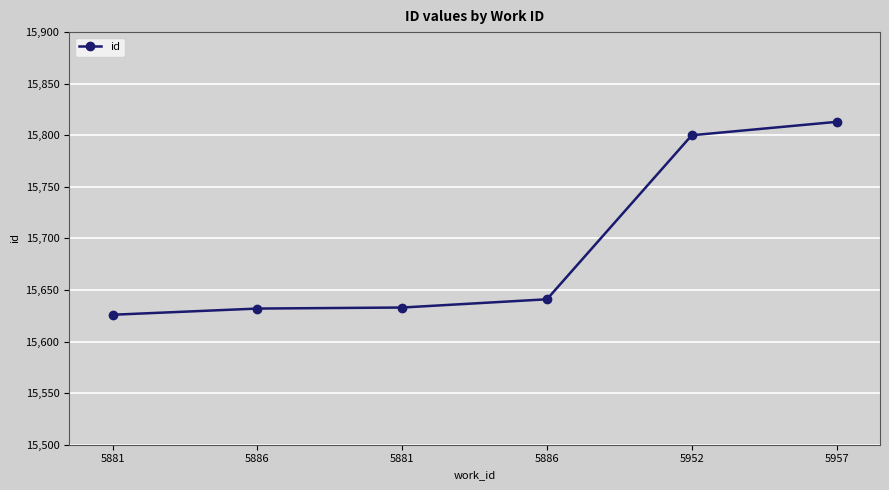

Count the number of categories in the chart.

6